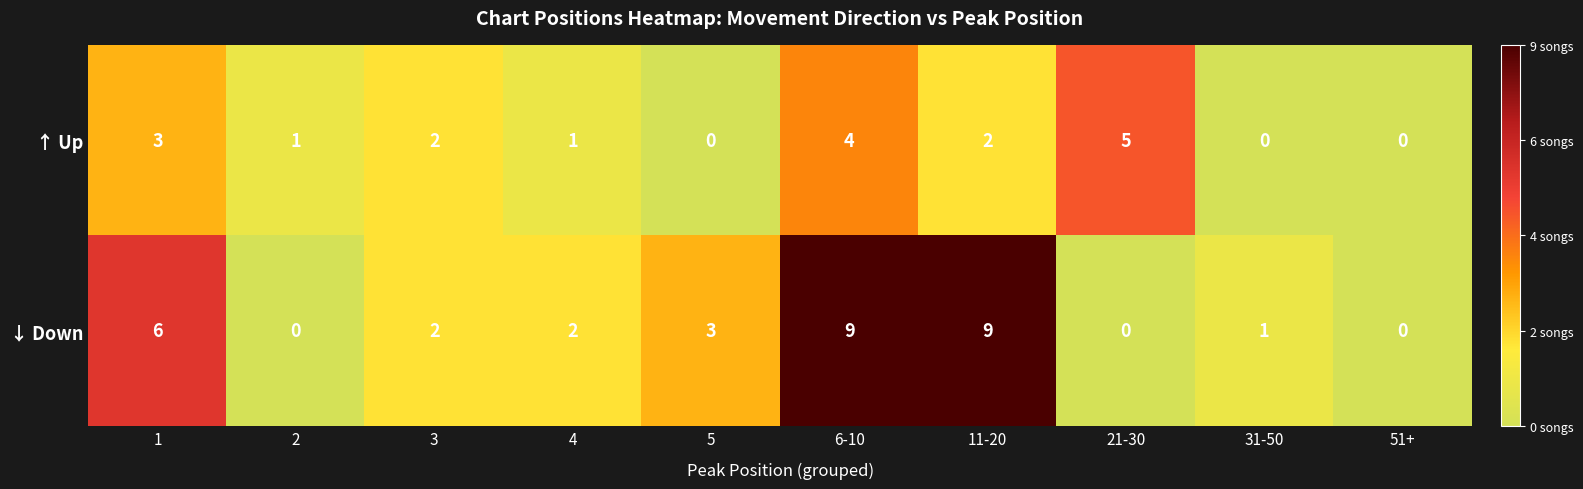

Count the number of categories in the chart.

10